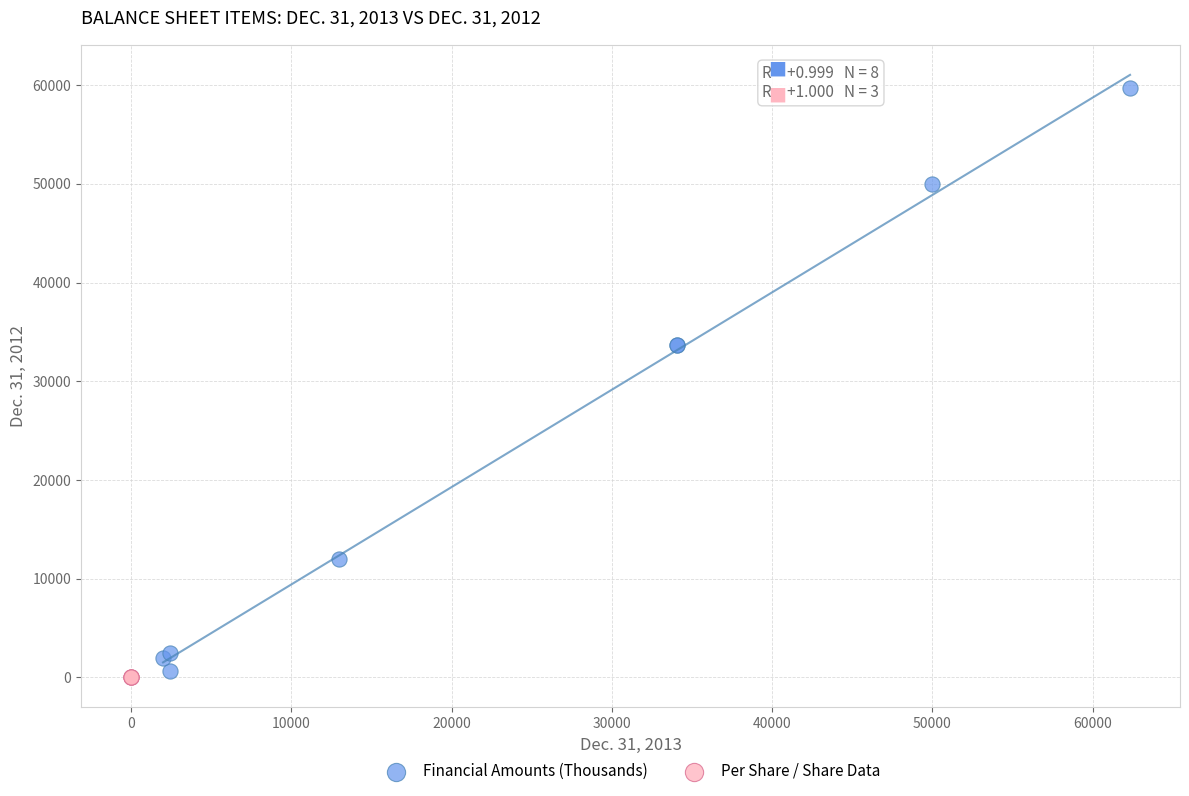

Which series has the widest spread of Y values?

Financial Amounts (Thousands)